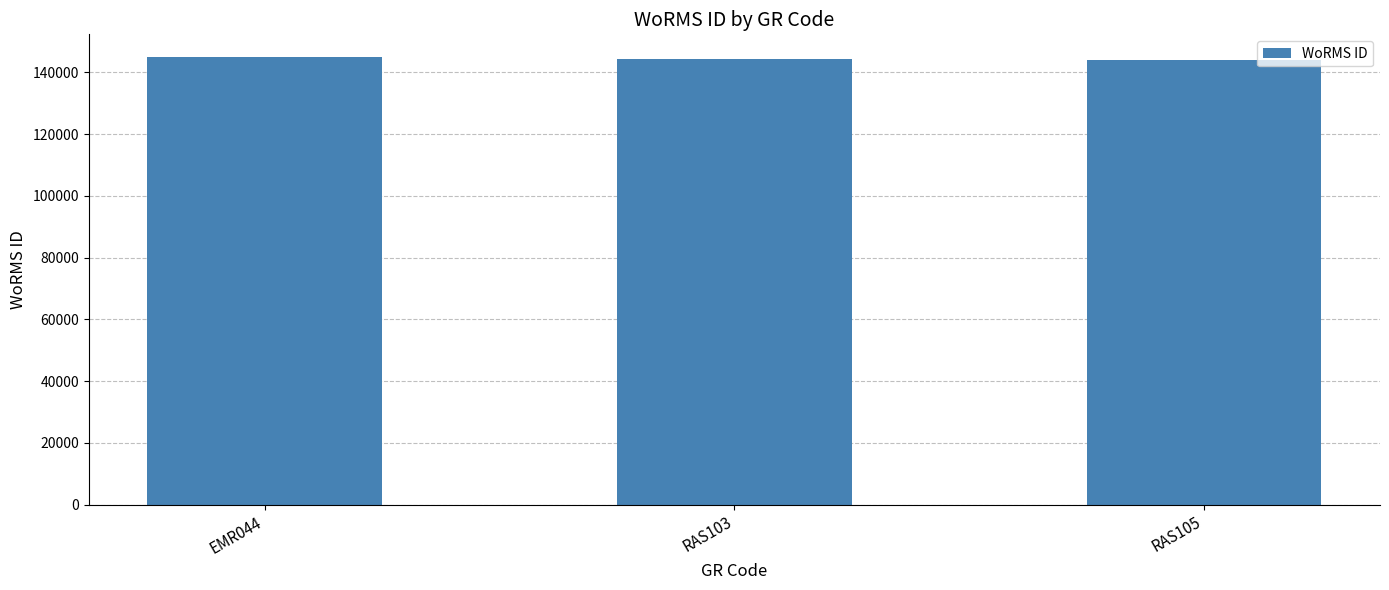

What is the ratio of the value at RAS103 to the value at RAS105?

1.0